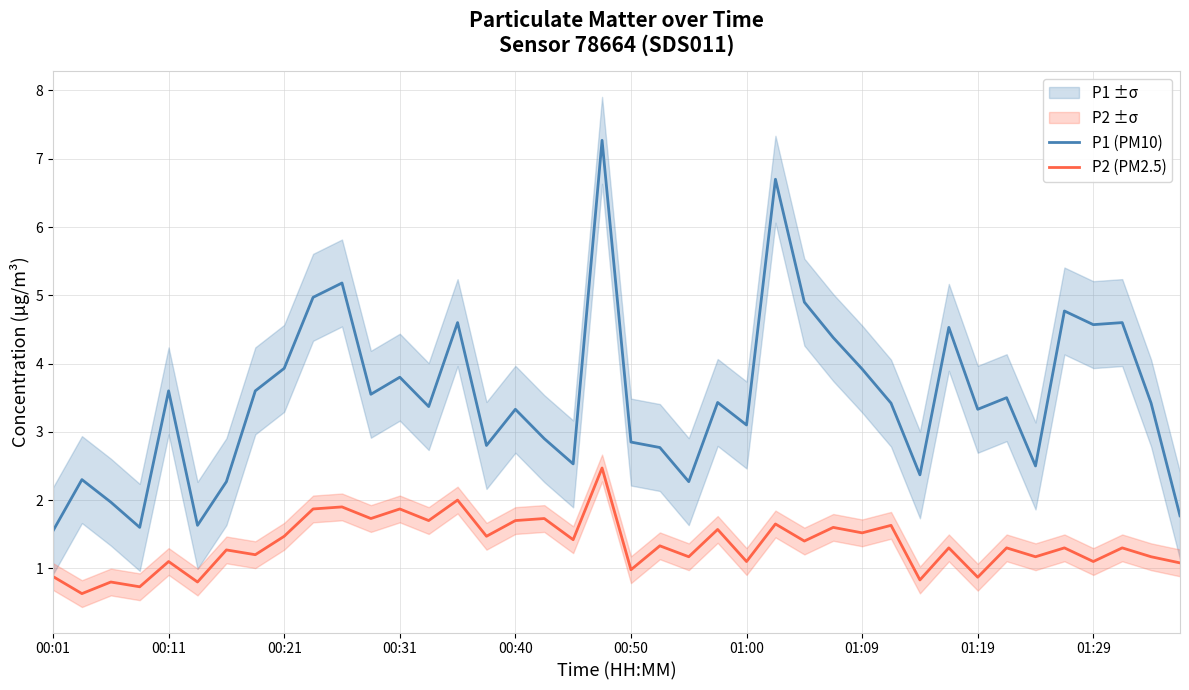

The value of P1 (PM10) at 01:19 is 5.1. True or false?

False